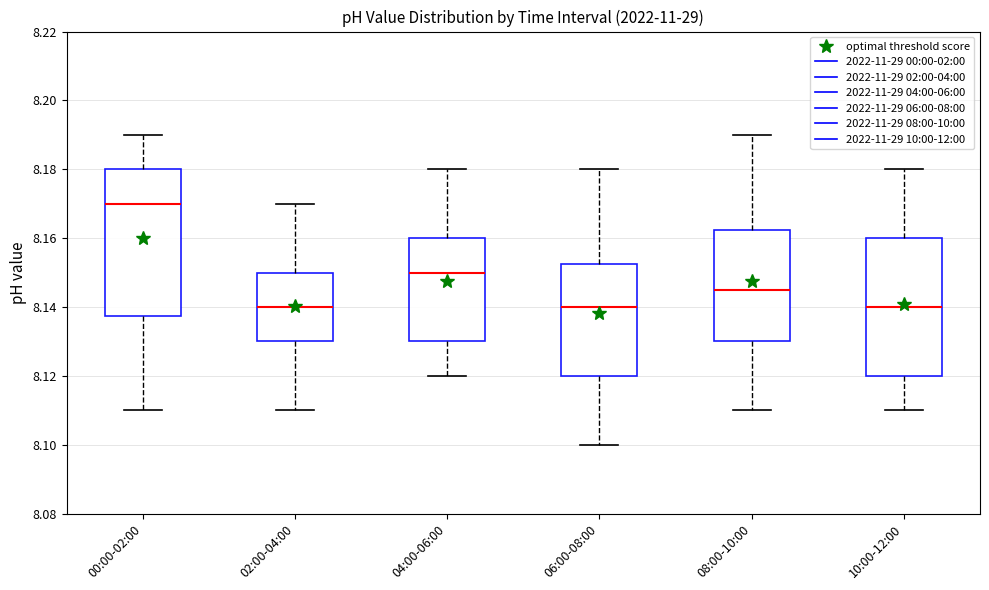

Reading left to right, read every box against the y-axis: the position of its median line, the range the box covers, and the ends of its whiskers. The values are not printed on the chart, so give them approximately, as read against the axis.

00:00-02:00: median 8.170, box 8.138 to 8.180, whiskers 8.110 to 8.190
02:00-04:00: median 8.140, box 8.130 to 8.150, whiskers 8.110 to 8.170
04:00-06:00: median 8.150, box 8.130 to 8.160, whiskers 8.120 to 8.180
06:00-08:00: median 8.140, box 8.120 to 8.152, whiskers 8.100 to 8.180
08:00-10:00: median 8.146, box 8.130 to 8.162, whiskers 8.110 to 8.190
10:00-12:00: median 8.140, box 8.120 to 8.160, whiskers 8.110 to 8.180